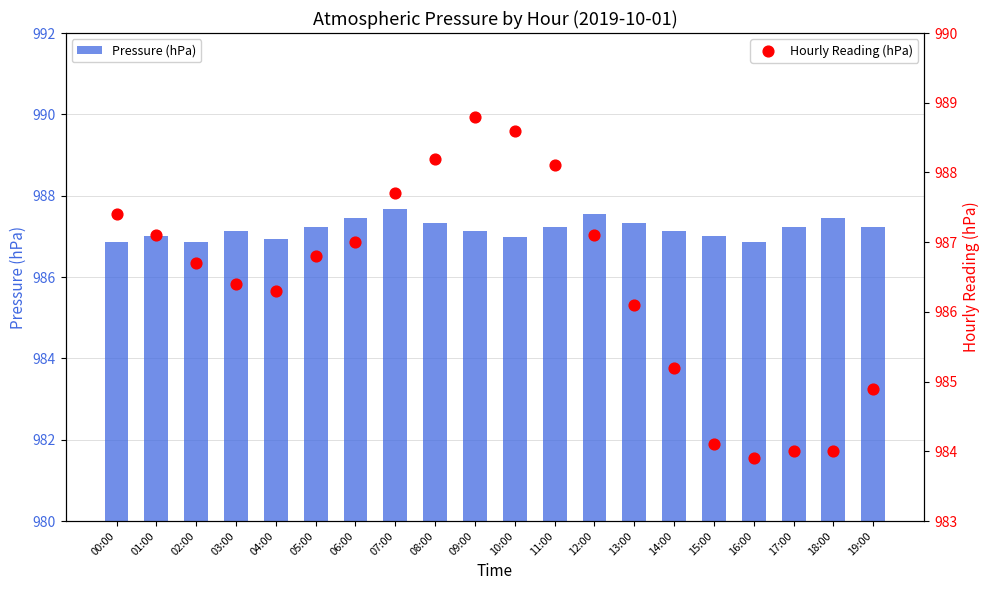

Which series has the largest Y range (max minus min)?

Hourly Reading (hPa)